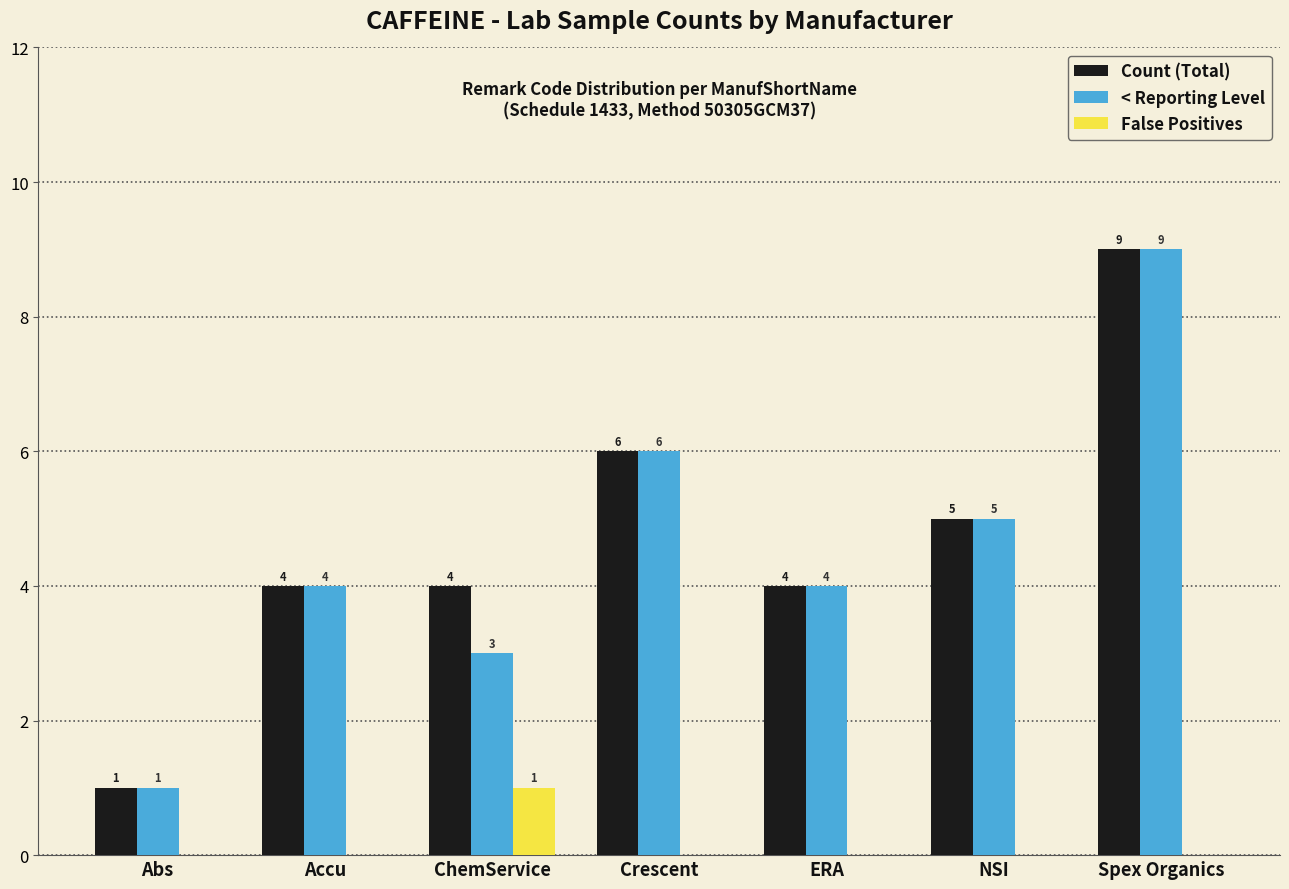

Which category has the highest value across all series?

Spex Organics